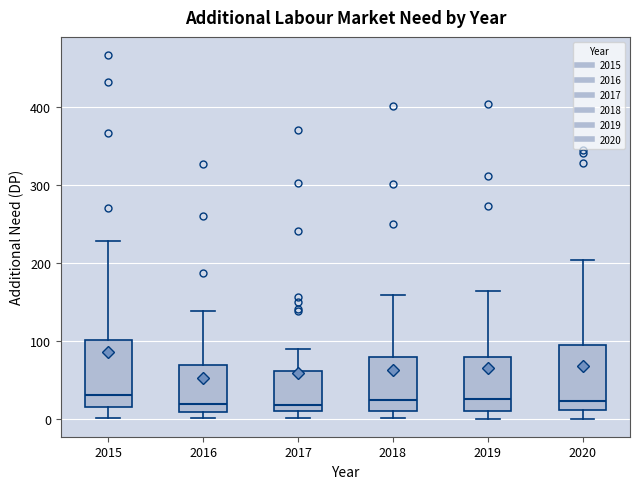

Reading left to right, transcribe this box plot: for each box, give where its median line is, the range the box spans, and where its two whiskers end, as read against the y-axis. The values are not printed on the chart, so give them approximately, as read against the axis.

2015: median 30, box 20 to 100, whiskers 0 to 230
2016: median 20, box 10 to 70, whiskers 0 to 140
2017: median 20, box 10 to 60, whiskers 0 to 90
2018: median 20, box 10 to 80, whiskers 0 to 160
2019: median 30, box 10 to 80, whiskers 0 to 160
2020: median 20, box 10 to 90, whiskers 0 to 200